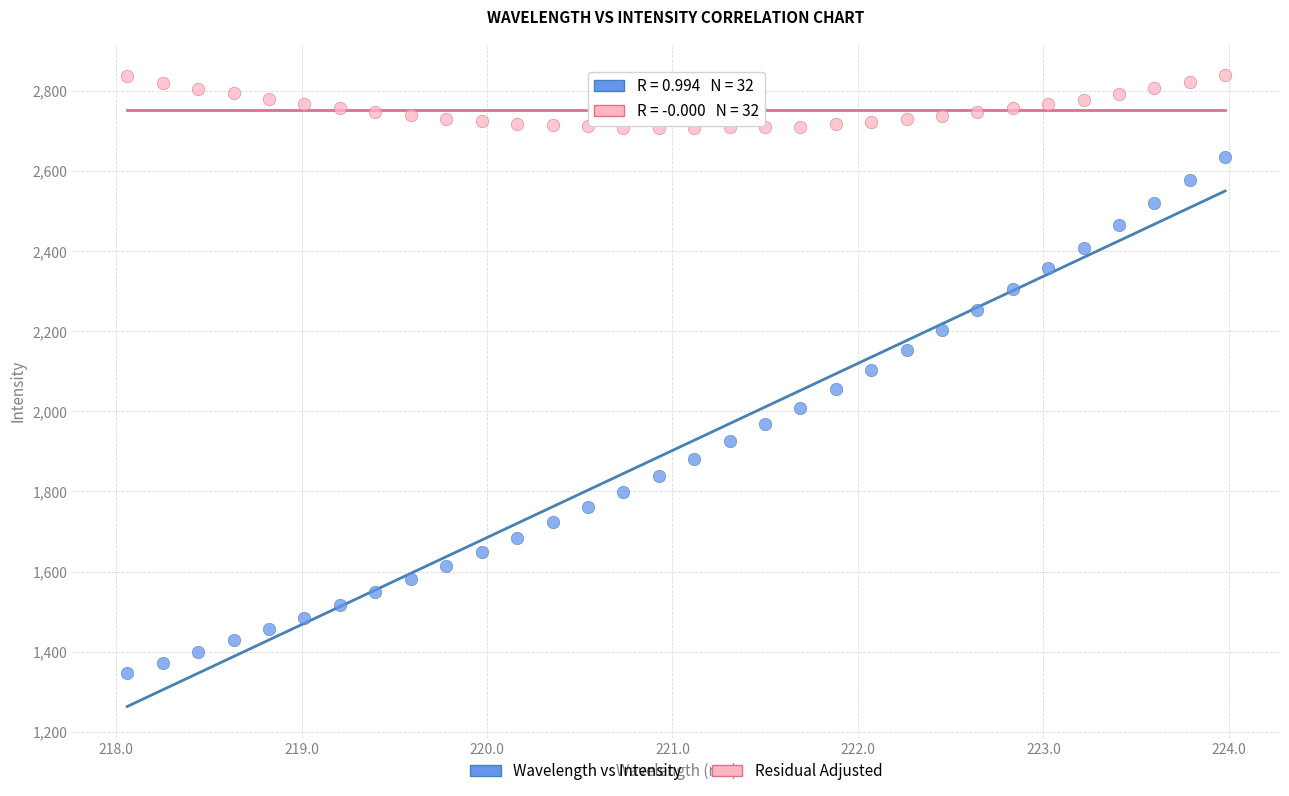

What are all the series names shown in the legend?

Wavelength vs Intensity, Residual Adjusted